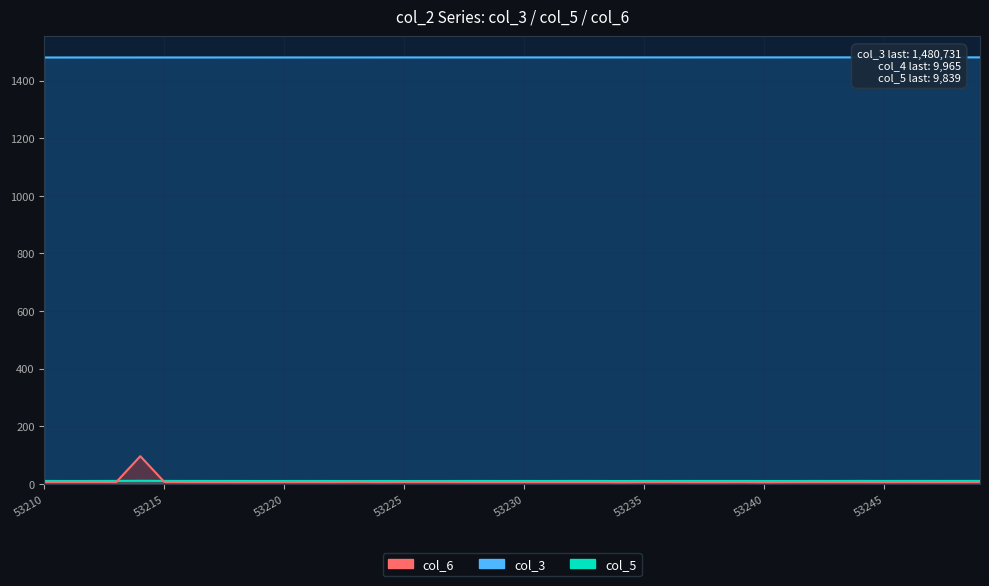

Count the number of data series in this chart.

3